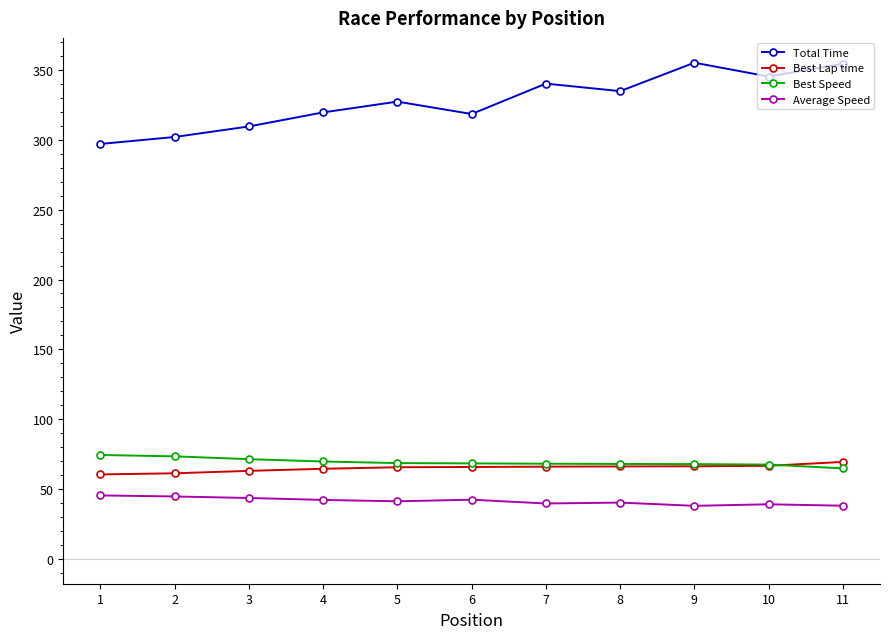

Between 6 and 9, which series saw the biggest shift?

Total Time